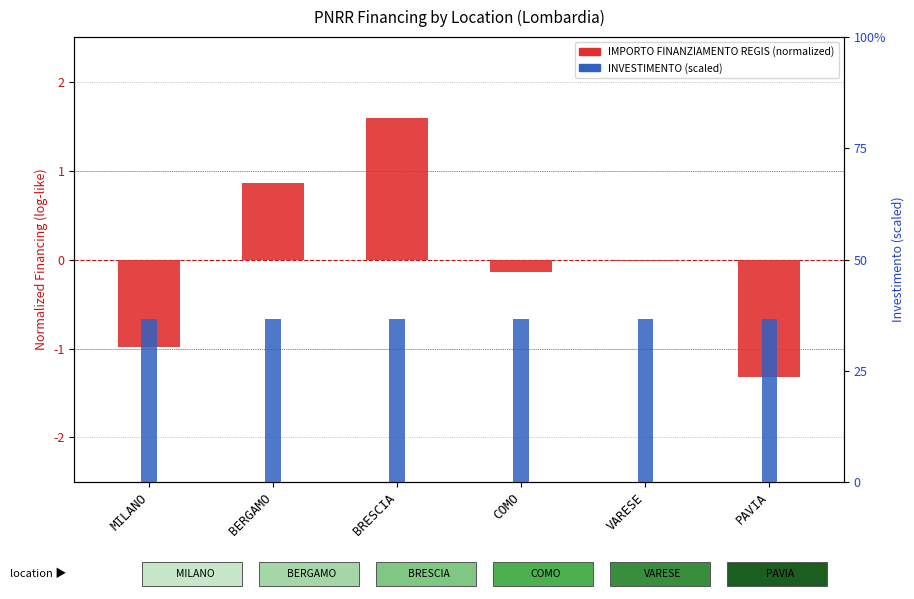

Between VARESE and PAVIA, which series saw the biggest shift?

IMPORTO FINANZIAMENTO REGIS (normalized)